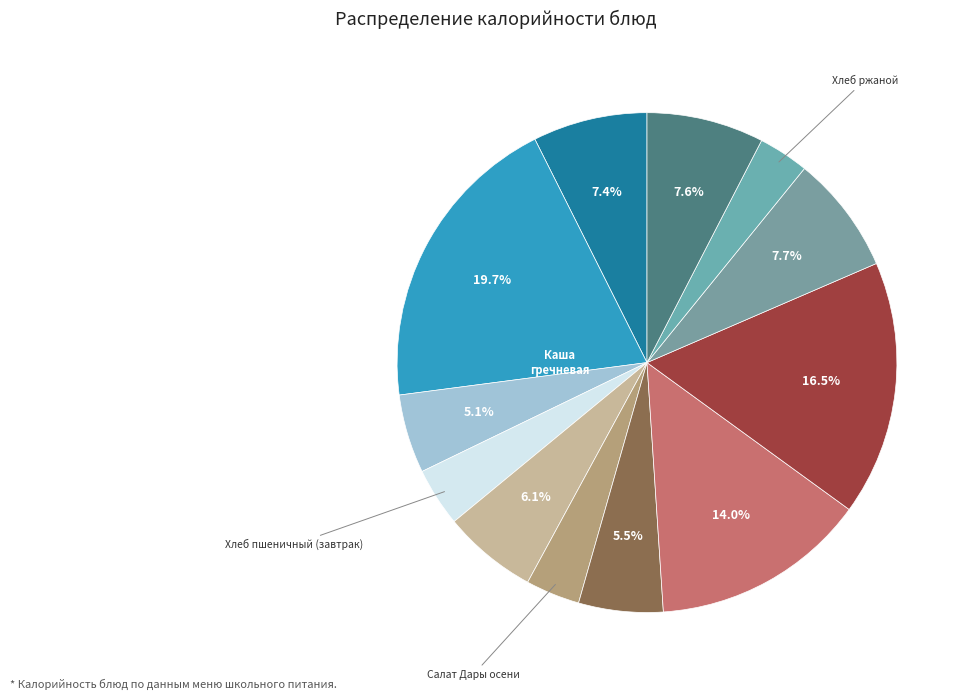

Count the number of slices in the pie.

12